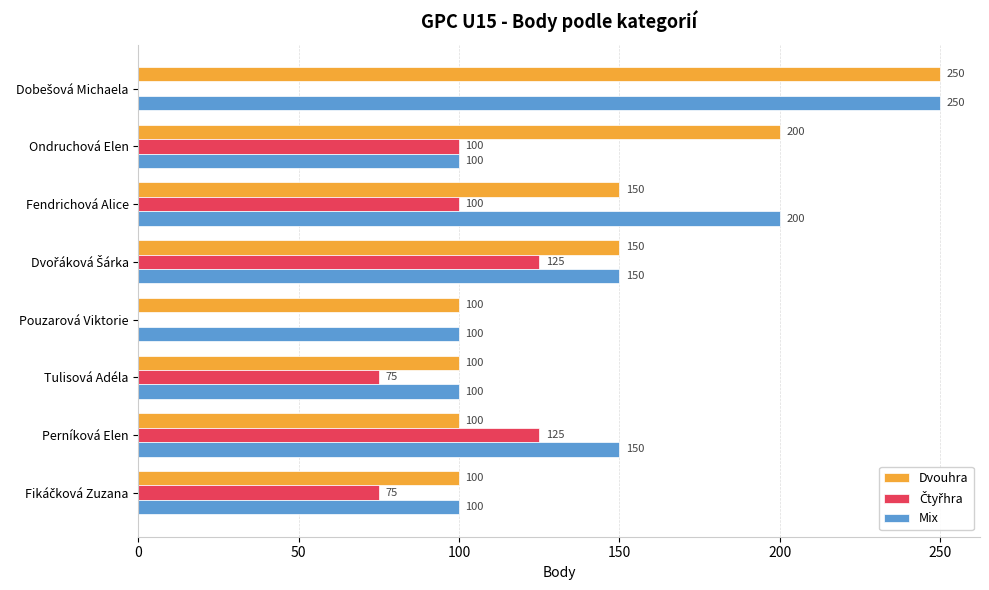

What is the total value across all series at Fendrichová Alice?

450